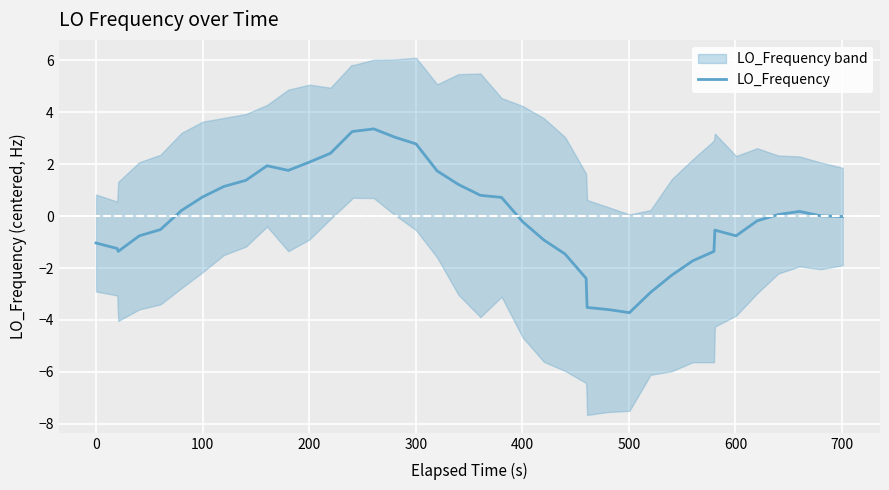

How many values are below zero?

20